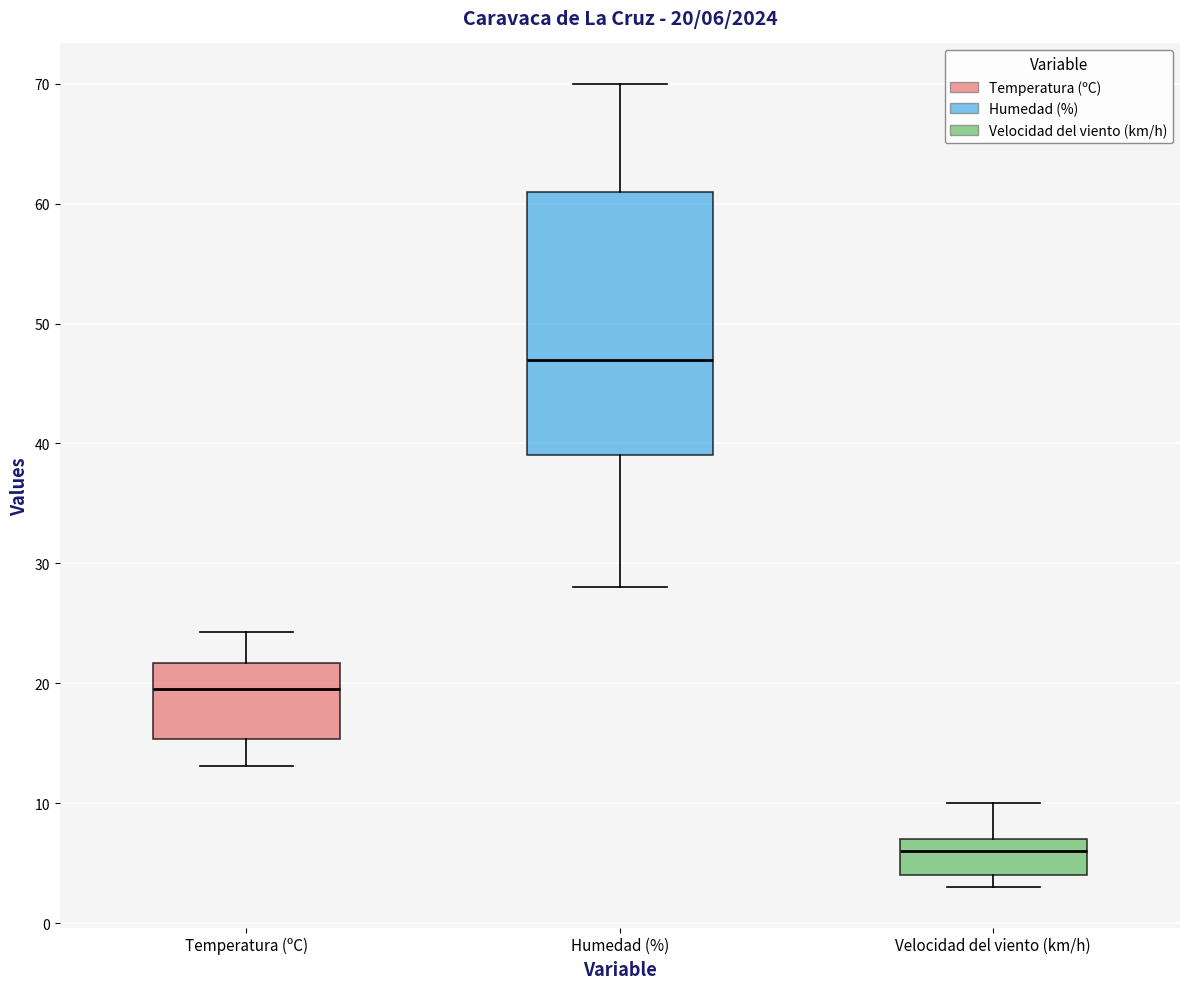

Which box has the lowest median line?

Velocidad del viento (km/h)